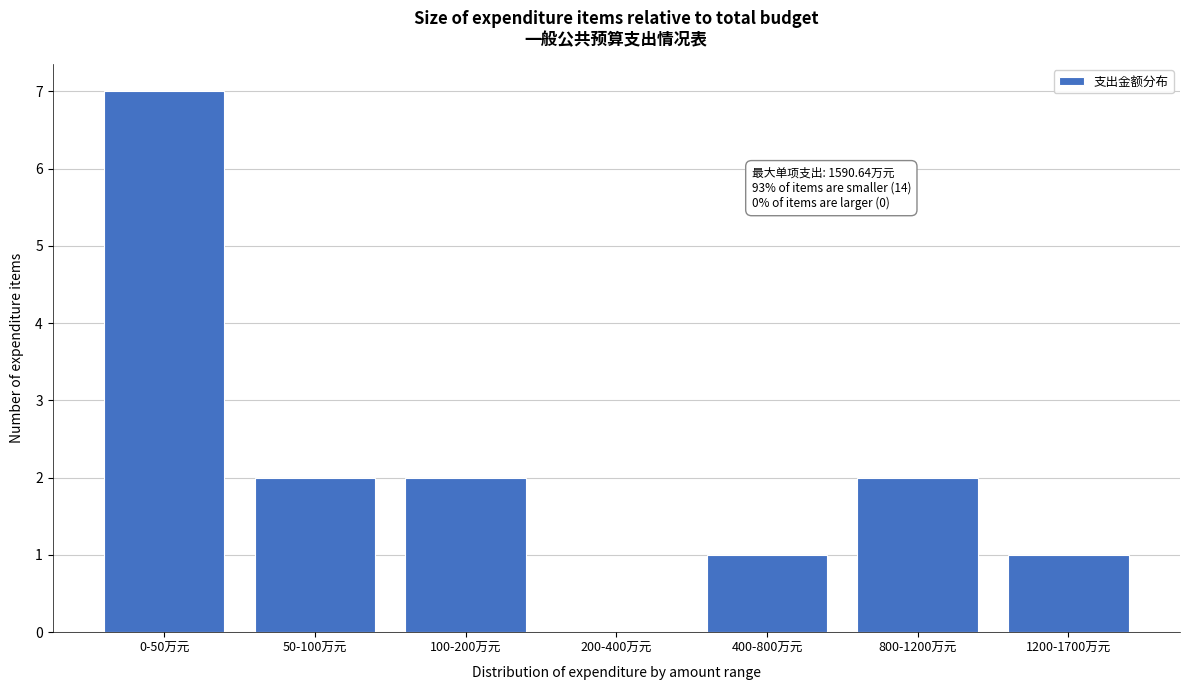

Reading left to right, list all the values displayed in this chart.

0-50万元=7	50-100万元=2	100-200万元=2	200-400万元=0	400-800万元=1	800-1200万元=2	1200-1700万元=1